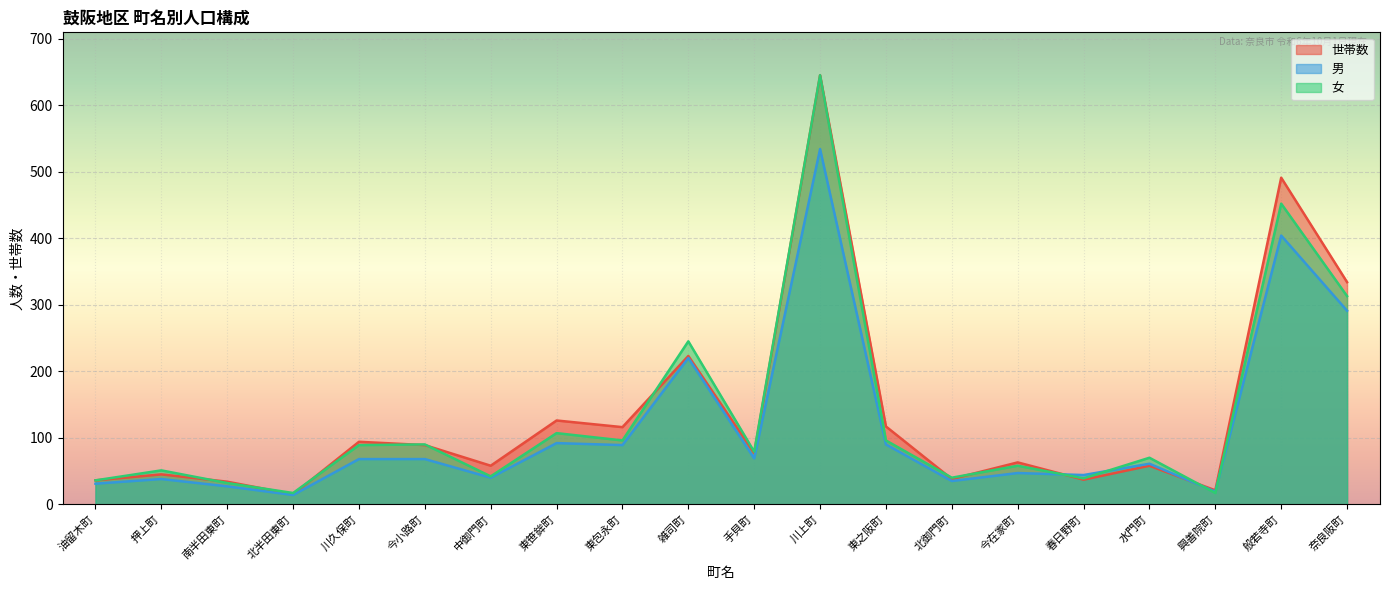

What are all the series names shown in the legend?

世帯数, 男, 女